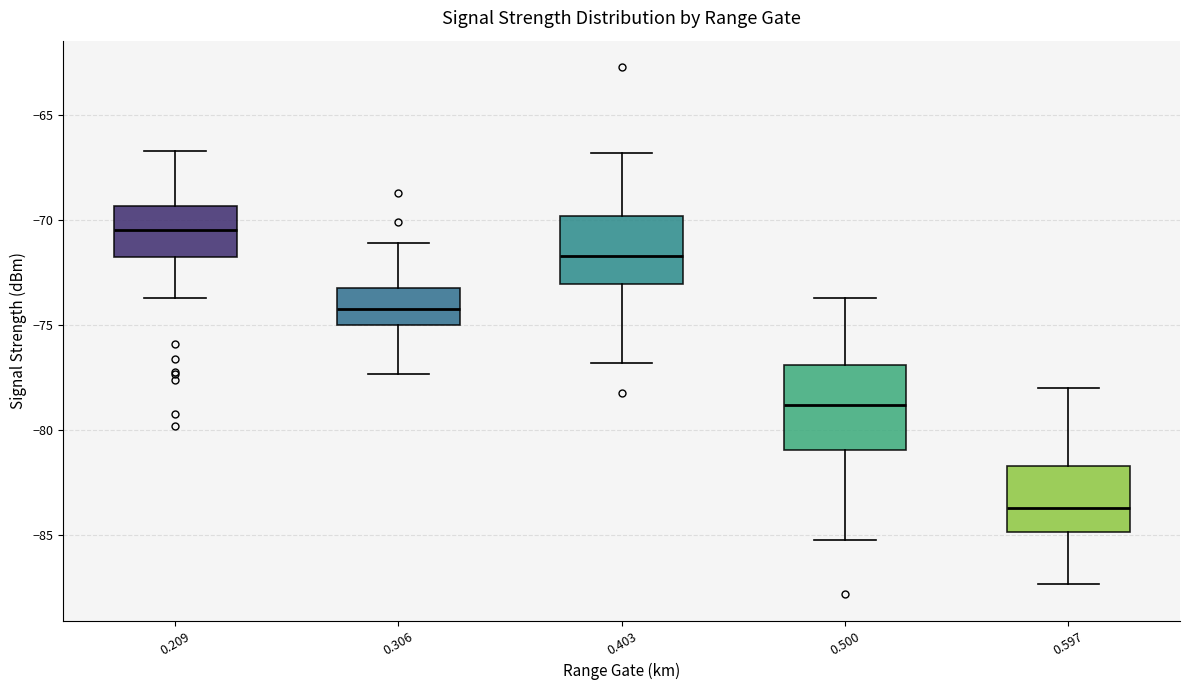

Where does the lower whisker of the box at x = 0.403 end on the y-axis? The values are not printed on the chart, so give them approximately, as read against the axis.

-77.0